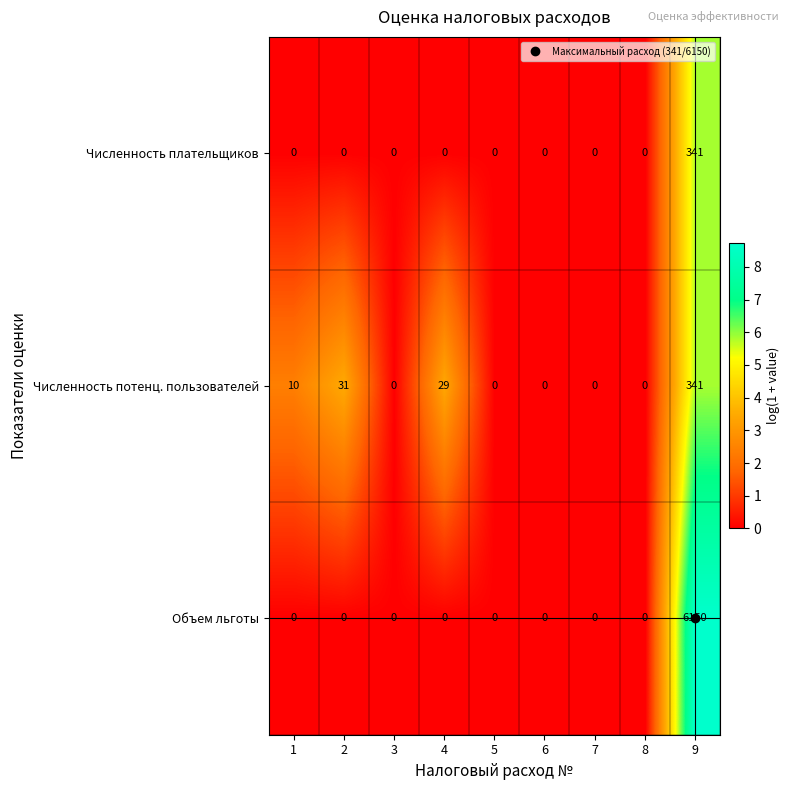

How many categories are shown in the chart?

9